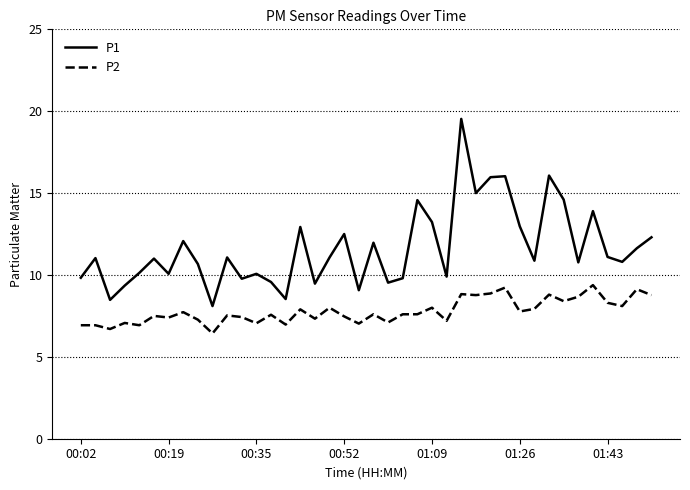

True or false: P2 and P1 intersect in this chart.

False